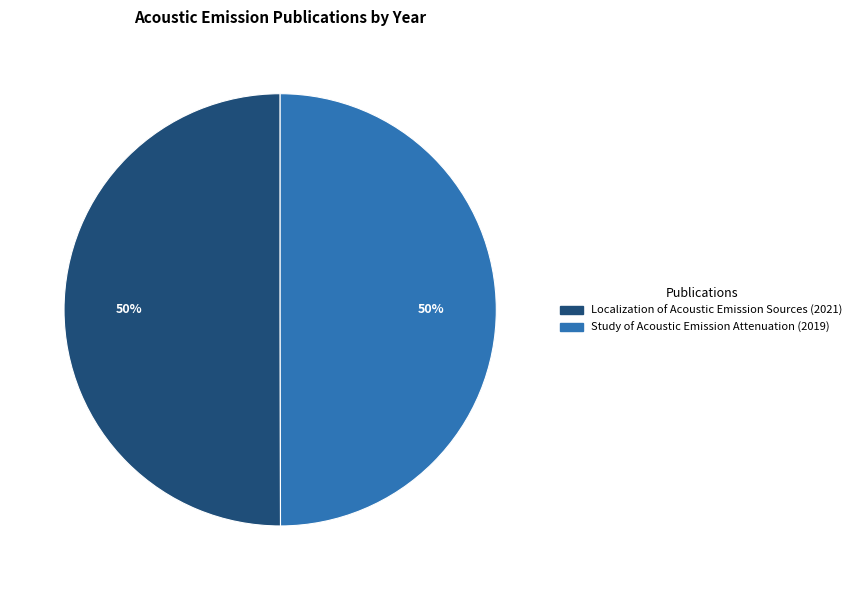

What is the ratio of the value at Localization of Acoustic Emission Sources to the value at Study of Acoustic Emission Attenuation?

1.0